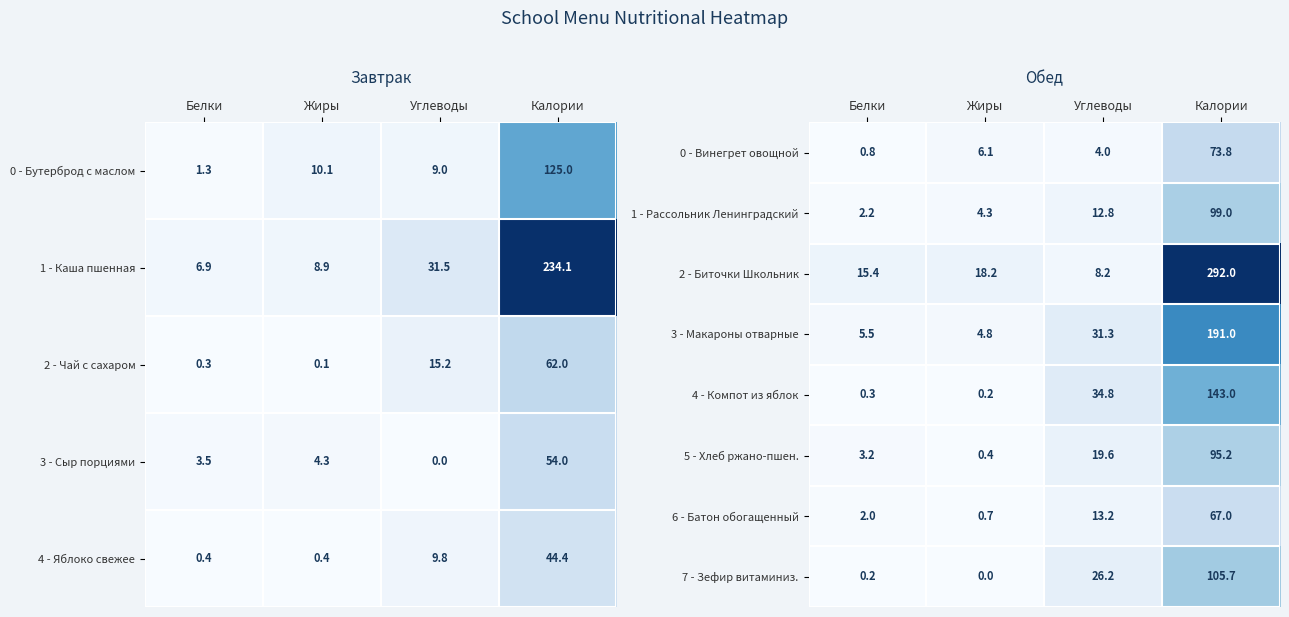

At which category does the chart reach its minimum across all series?

Жиры